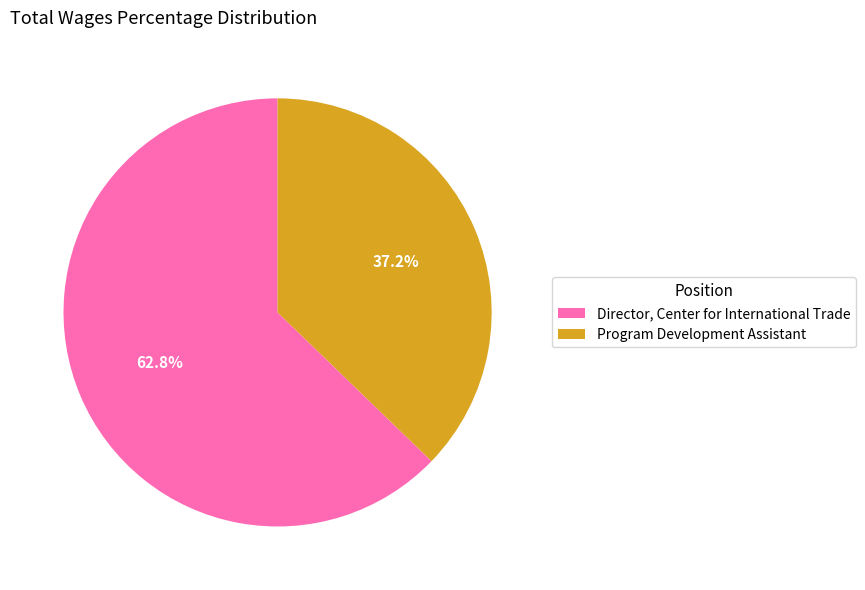

Which category has the smallest portion of the pie?

Program Development Assistant